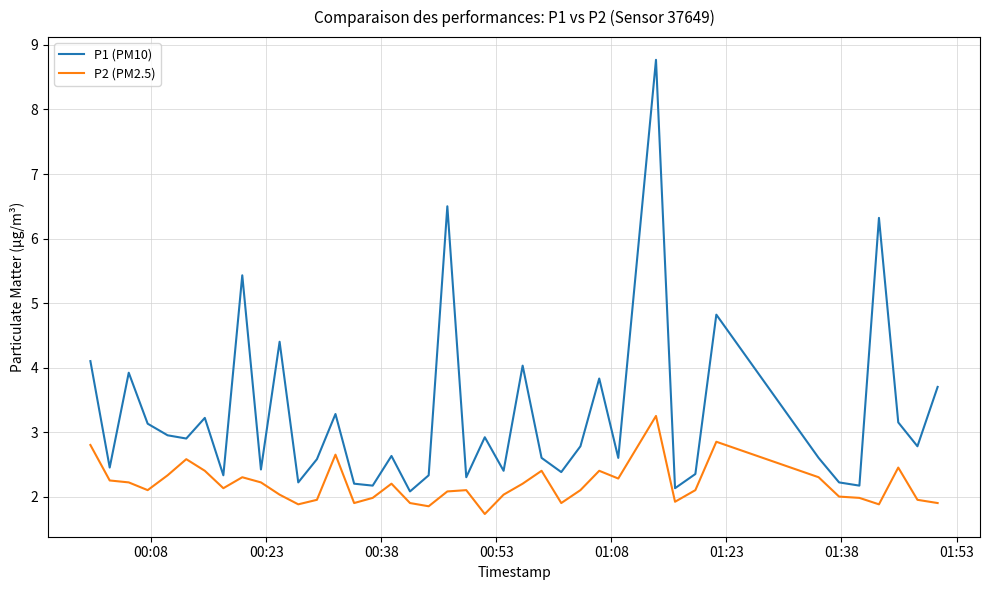

At how many categories does at least one series exceed 6?

3